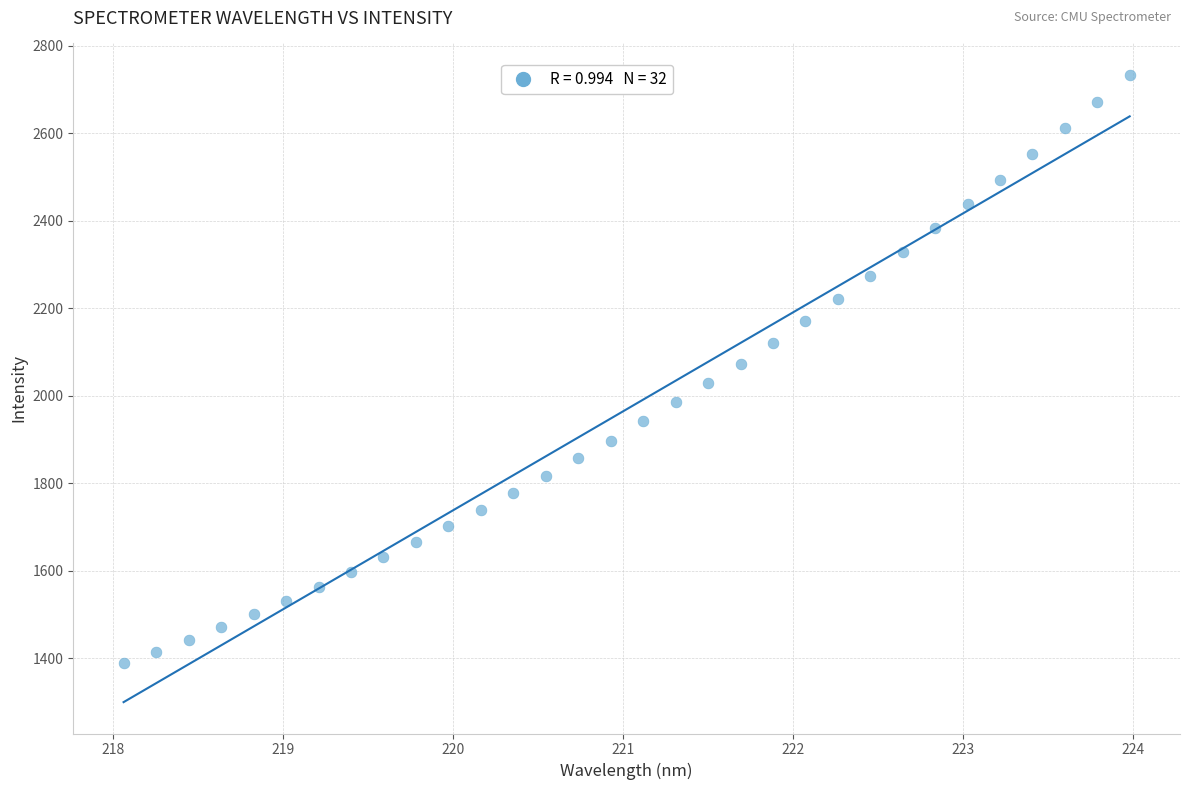

What is the range of Y values (max minus min)?

1345.7